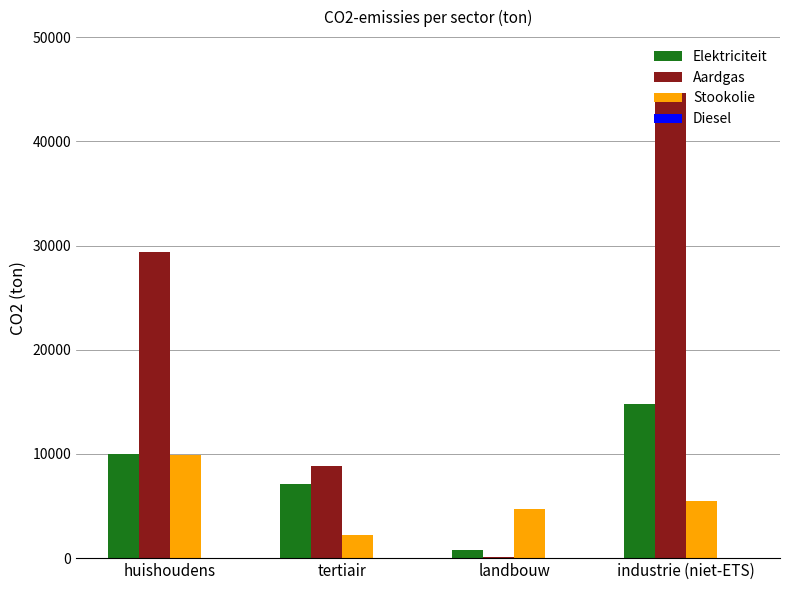

At which category is the sum across all series the highest?

industrie (niet-ETS)